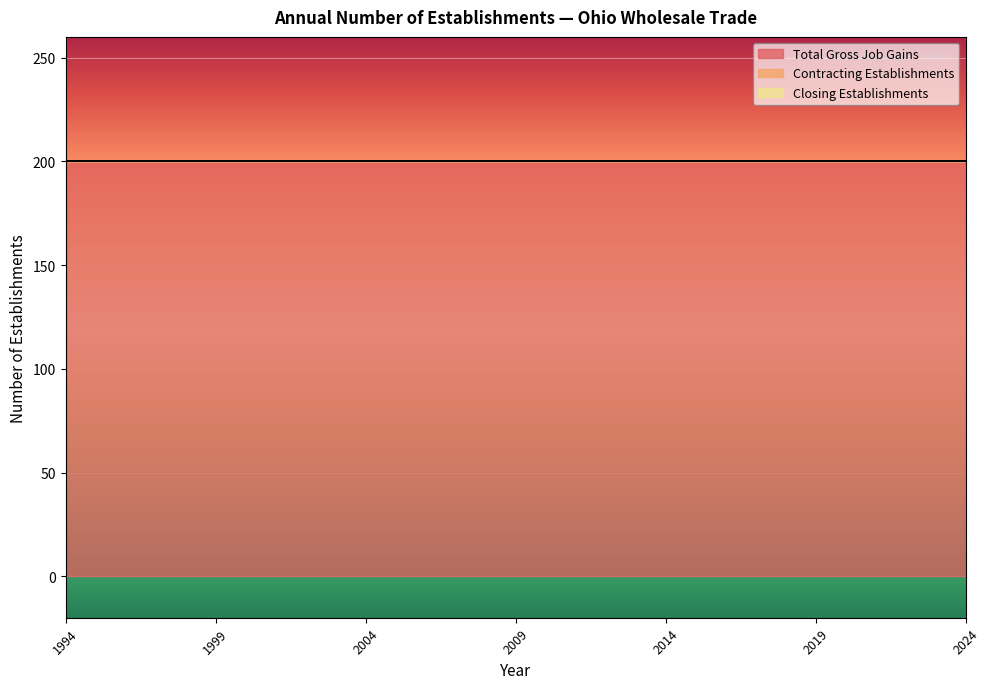

What are all the series names shown in the legend?

Total Gross Job Gains, Contracting Establishments, Closing Establishments